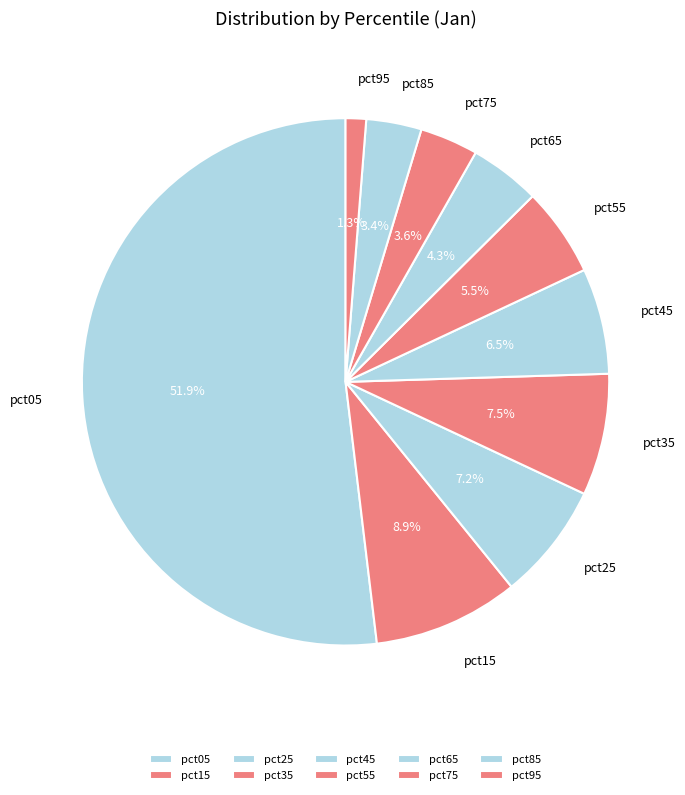

Which category has the biggest portion of the pie?

pct05